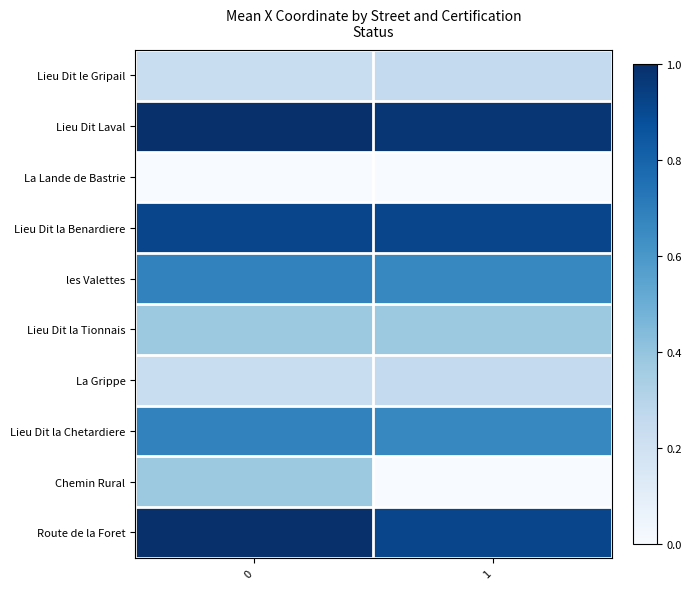

Reading left to right, transcribe all the data shown in this chart.

Lieu Dit le Gripail: 0=0.2	1=0.3
Lieu Dit Laval: 0=1.0	1=1.0
La Lande de Bastrie: 0=0.0	1=0.0
Lieu Dit la Benardiere: 0=0.9	1=0.9
les Valettes: 0=0.7	1=0.7
Lieu Dit la Tionnais: 0=0.4	1=0.4
La Grippe: 0=0.2	1=0.3
Lieu Dit la Chetardiere: 0=0.7	1=0.7
Chemin Rural: 0=0.4	1=0.0
Route de la Foret: 0=1.0	1=0.9